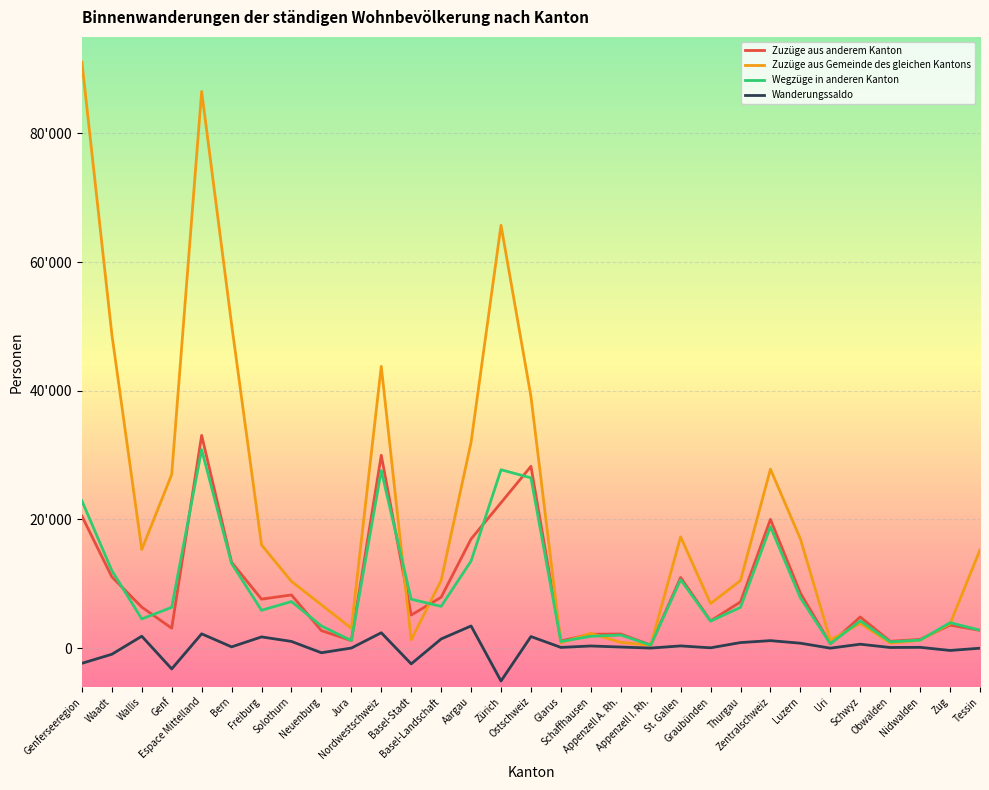

In Zuzüge aus Gemeinde des gleichen Kantons, how many points are lower than both neighbors (excluding endpoints)?

8